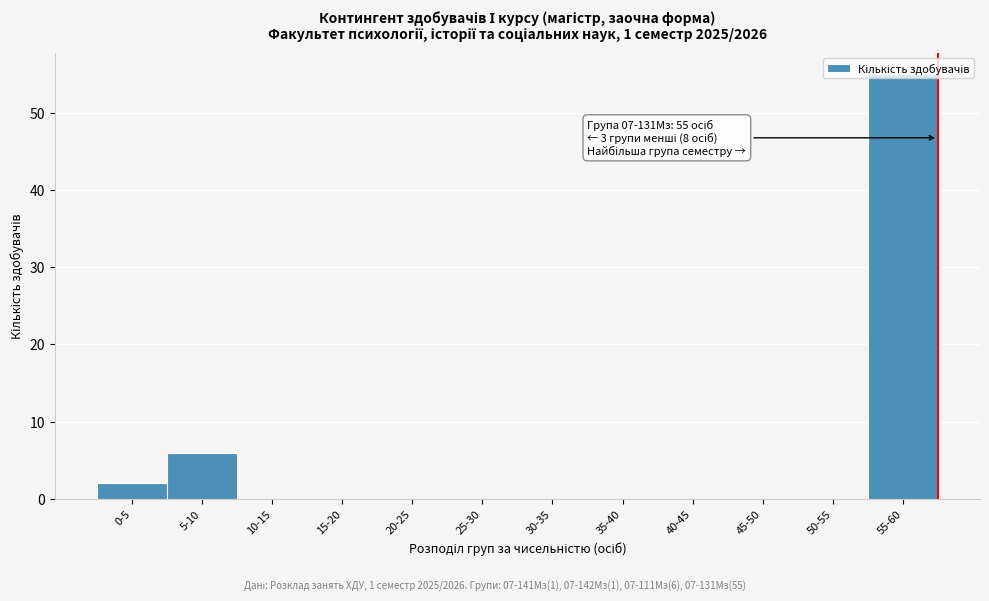

Where is the data nearest to the value 27?

5-10